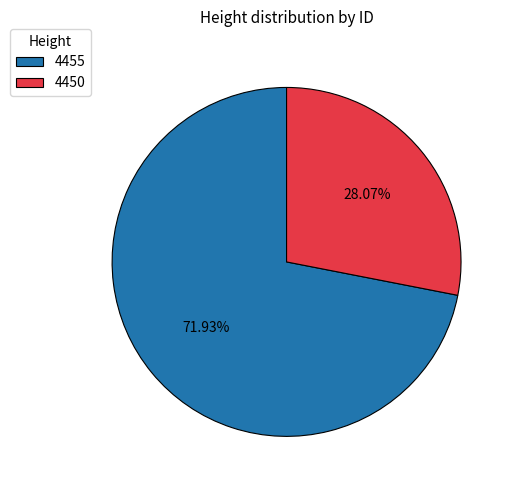

To the nearest percent, what is the average slice percentage?

50%